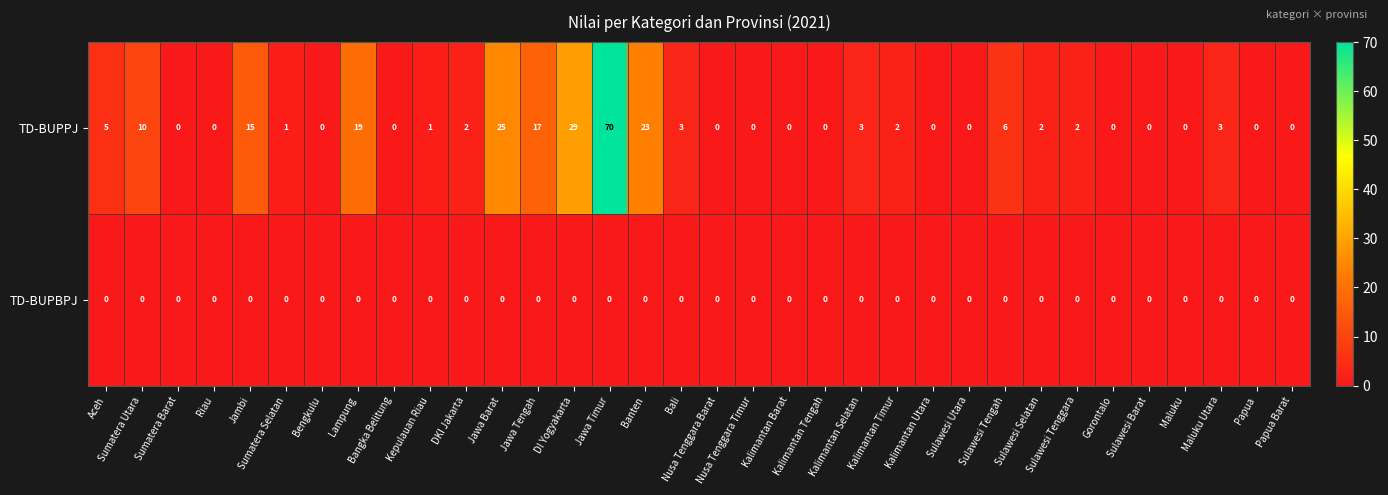

Which category has the highest value across all series?

Jawa Timur